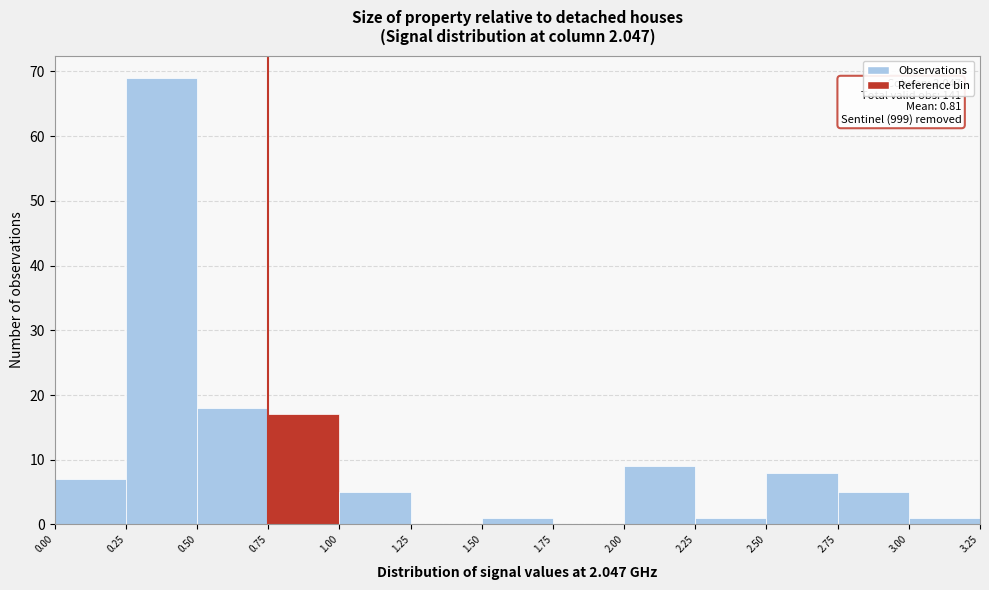

Which range on the x-axis has the tallest bar?

0.25 to 0.50